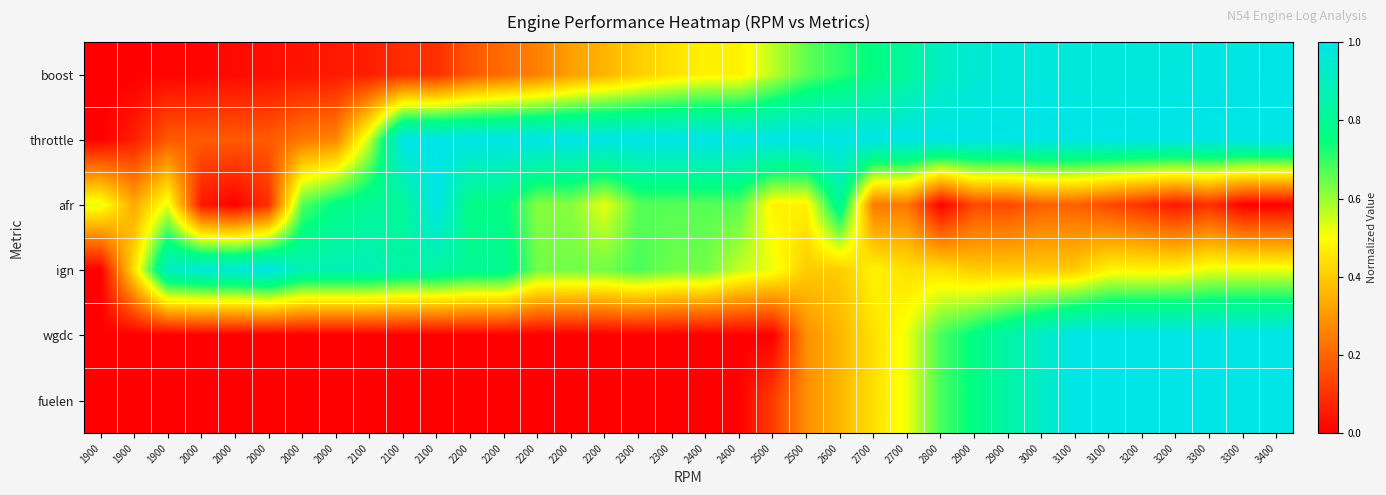

At which category is the sum across all series the highest?

3300